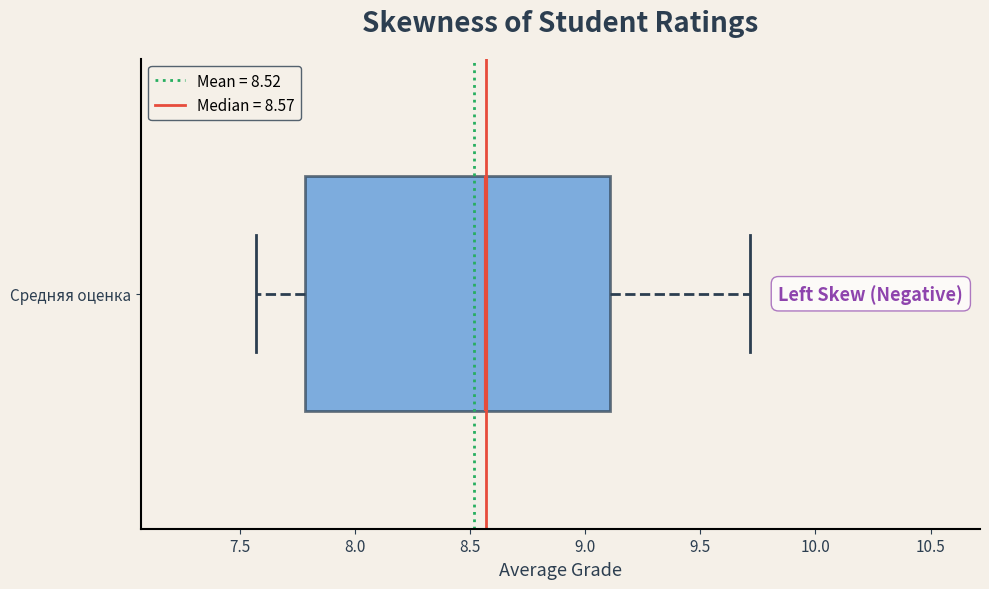

Where does the left whisker of the box for Средняя оценка end on the x-axis? The values are not printed on the chart, so give them approximately, as read against the axis.

7.55